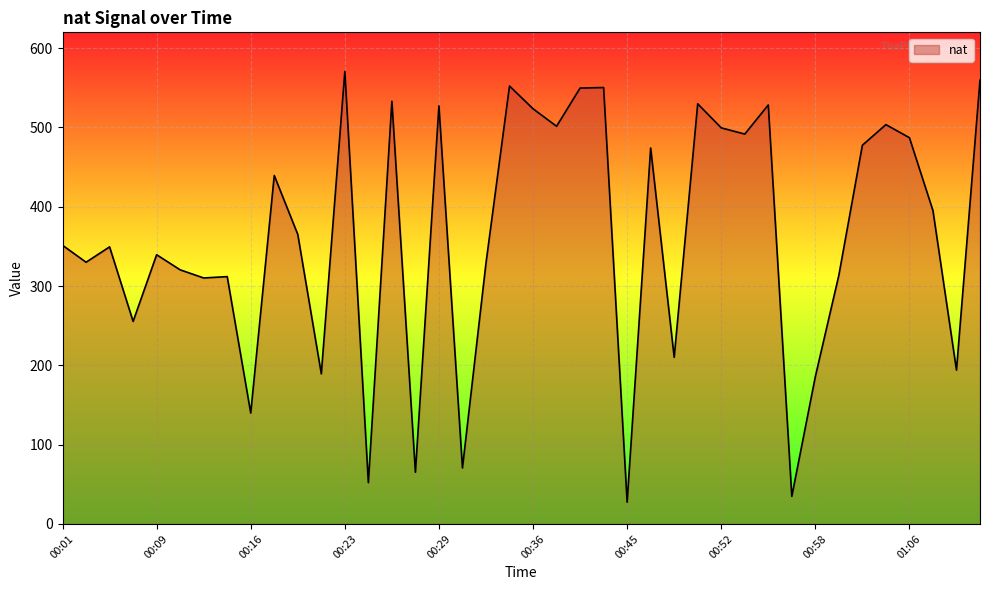

What is the minimum value shown in the chart?

27.4